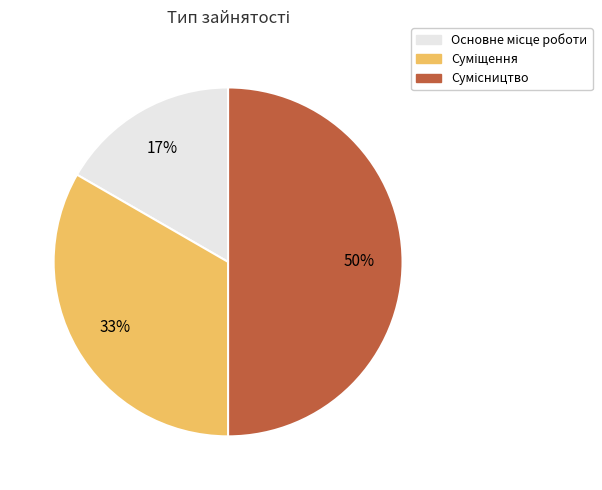

How many slices are in this pie chart?

3